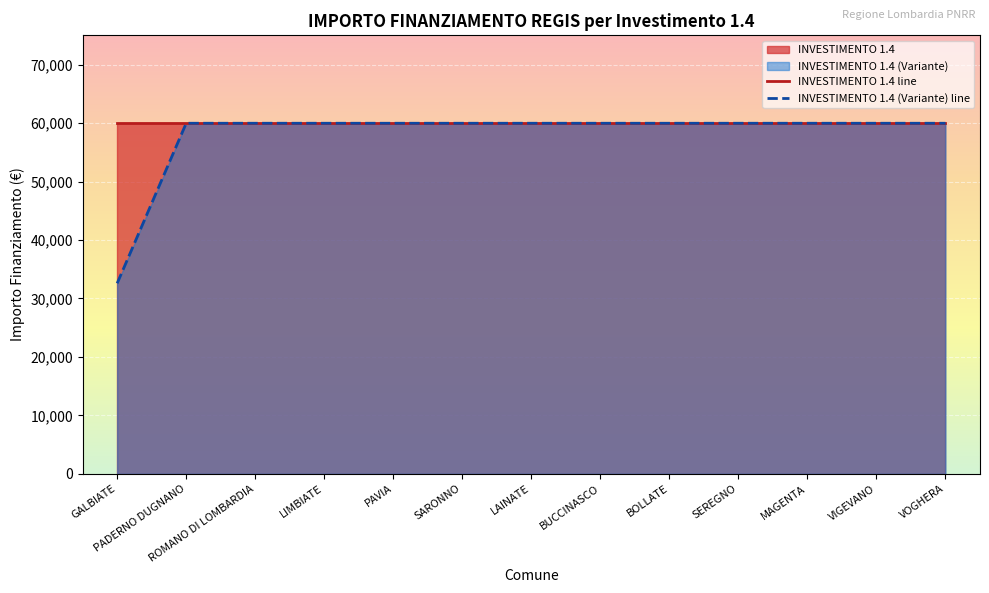

What is the value of the INVESTIMENTO 1.4 line point at the 13th from the left?

59966